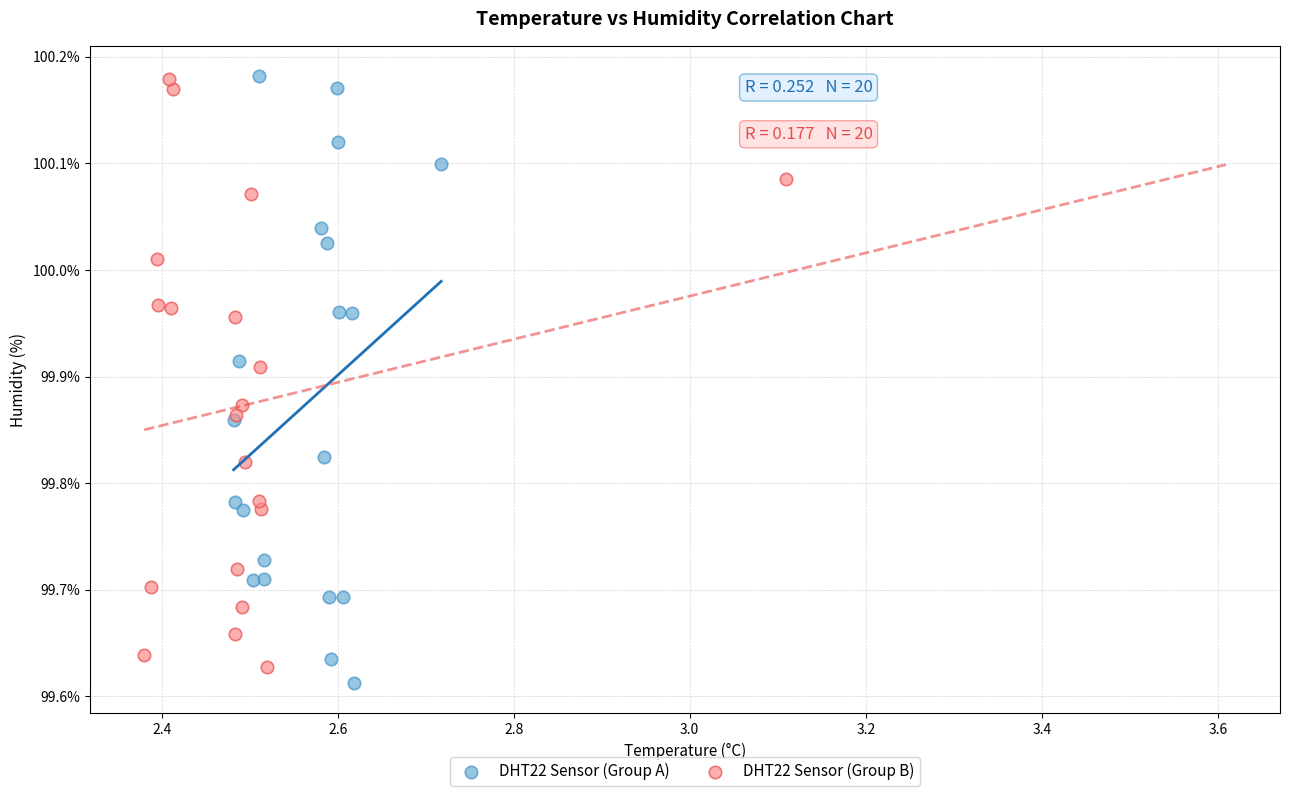

What are all the series names shown in the legend?

DHT22 Sensor (Group A), DHT22 Sensor (Group B)